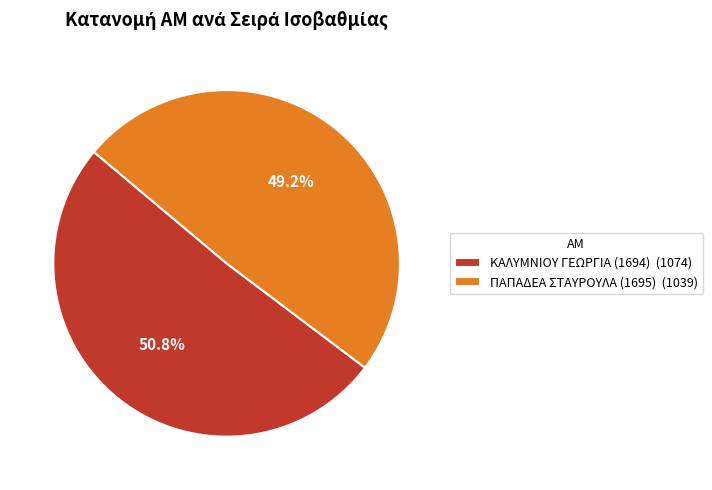

Is ΚΑΛΥΜΝΙΟΥ ΓΕΩΡΓΙΑ (1694) the majority of the pie?

Yes